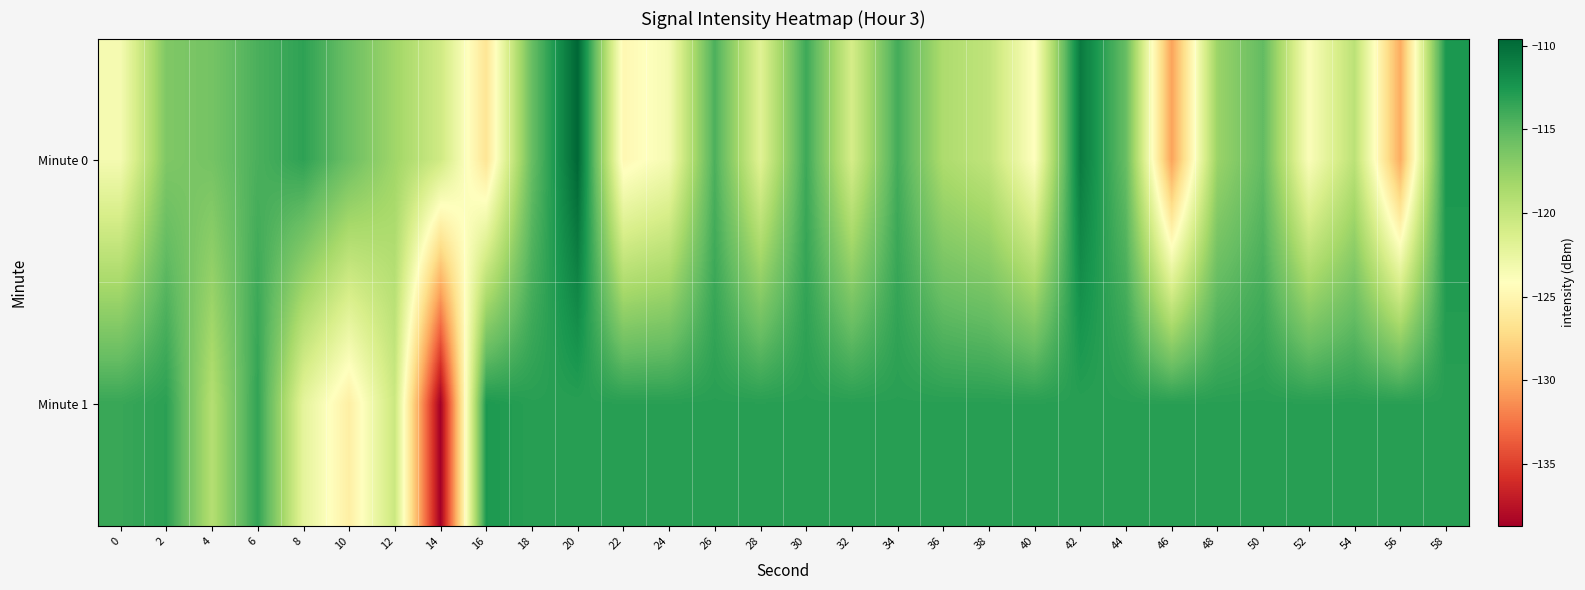

At how many categories does at least one series exceed -113?

4